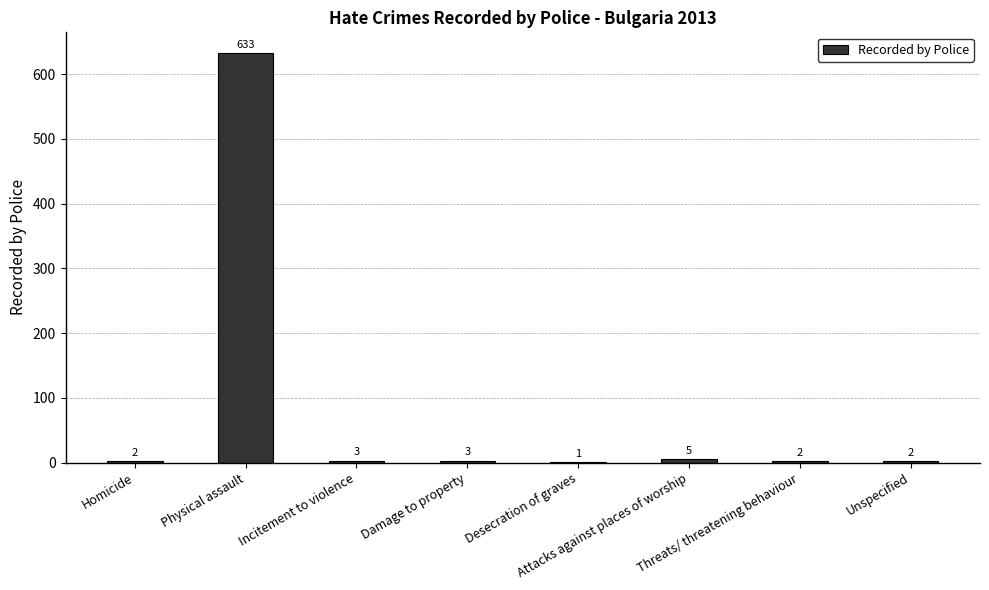

Are the bars horizontal?

No